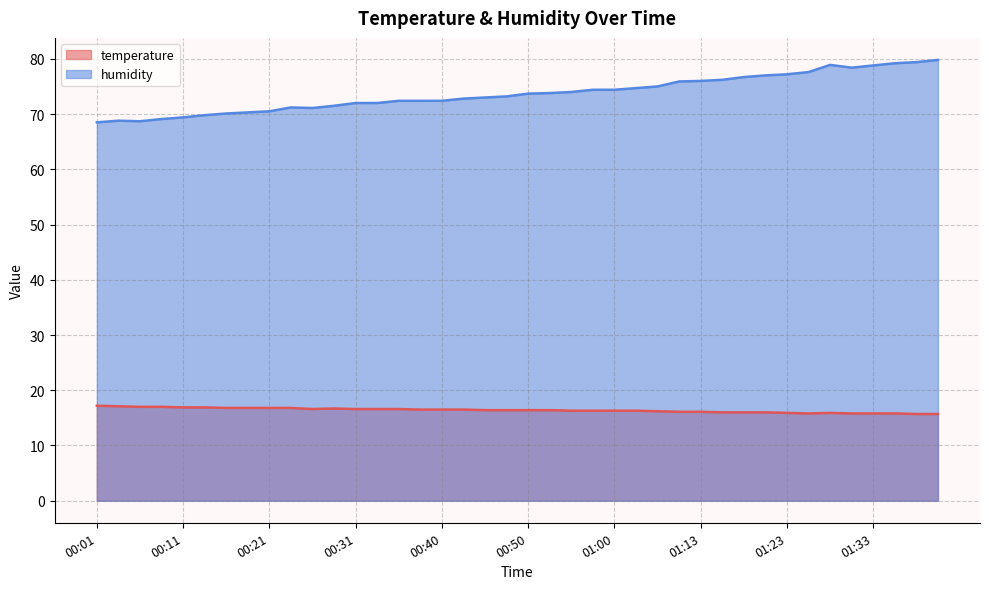

What is the label of the 14th point from the right?

01:05